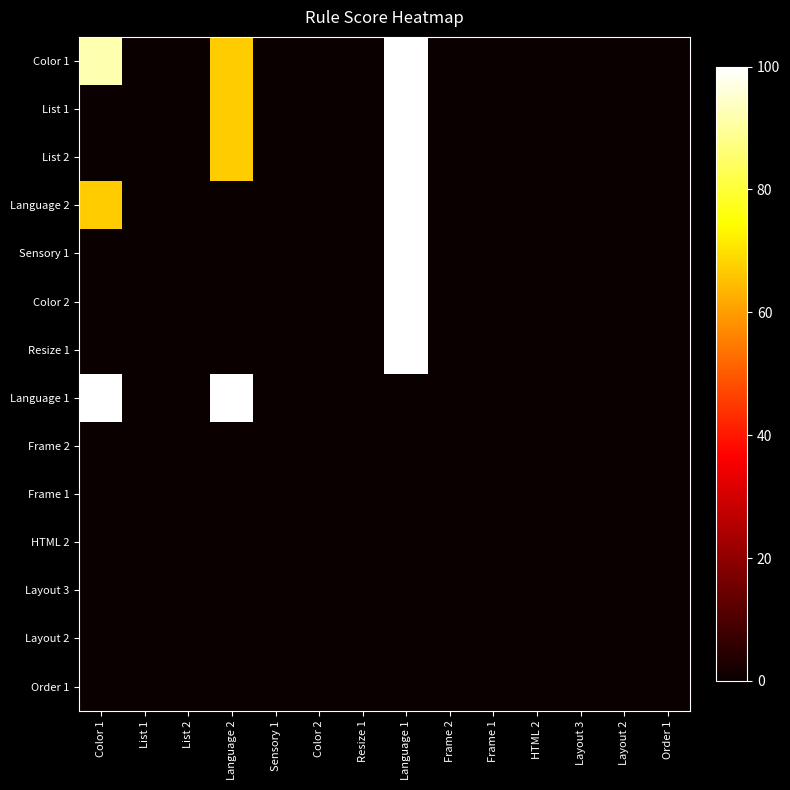

At which category is the sum across all series the highest?

Language 1